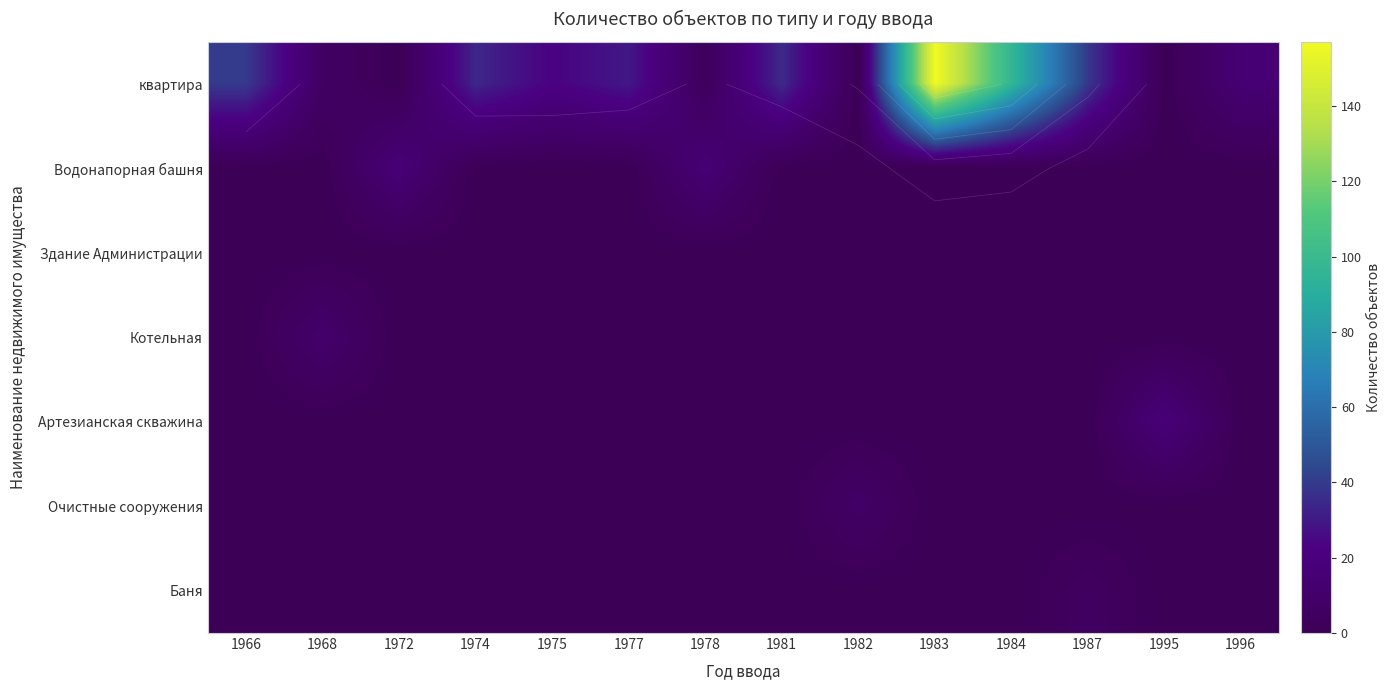

Which series has the widest spread of values?

квартира